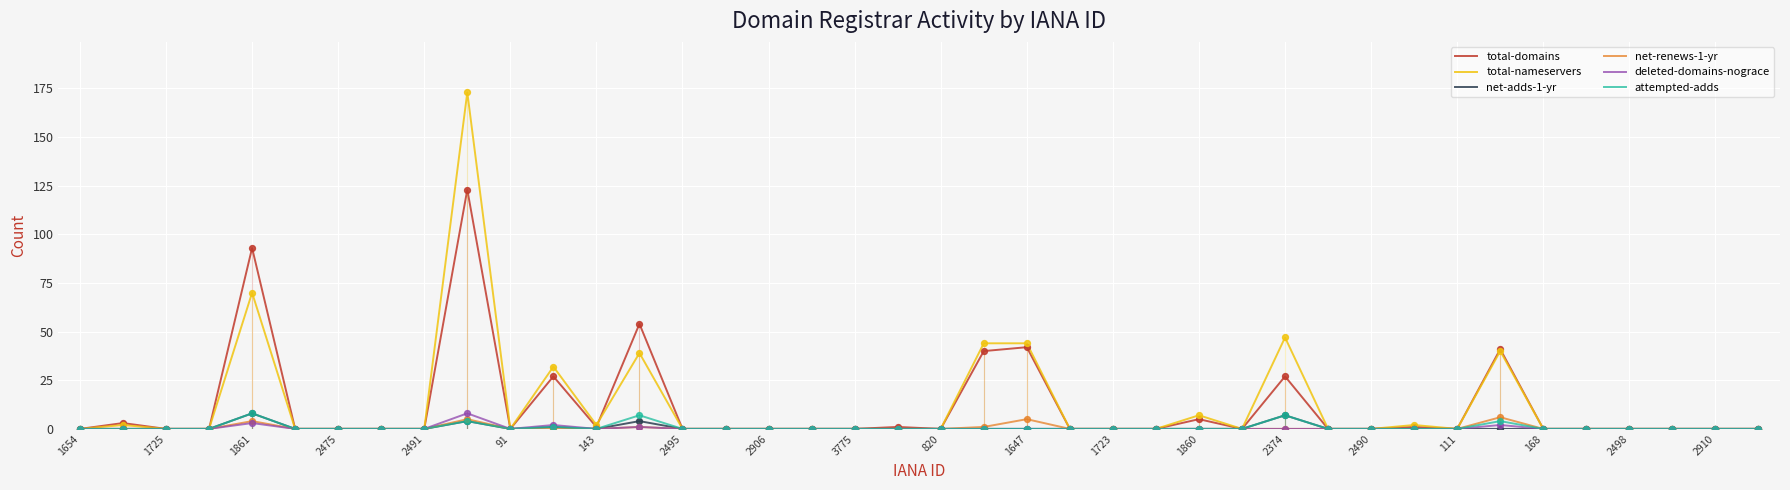

At how many categories does at least one series exceed 64?

2